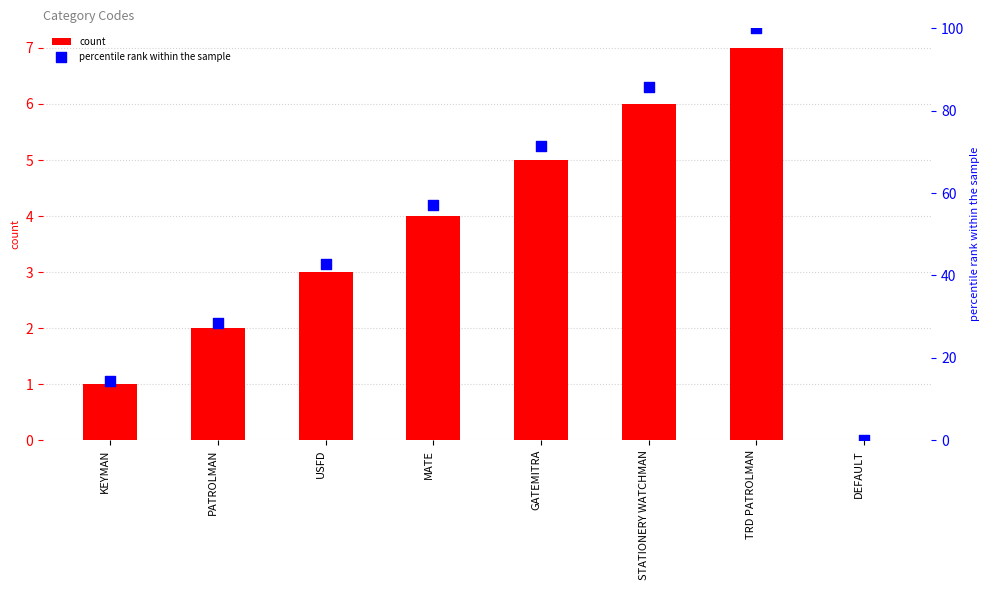

Which series contains the lowest Y value?

count